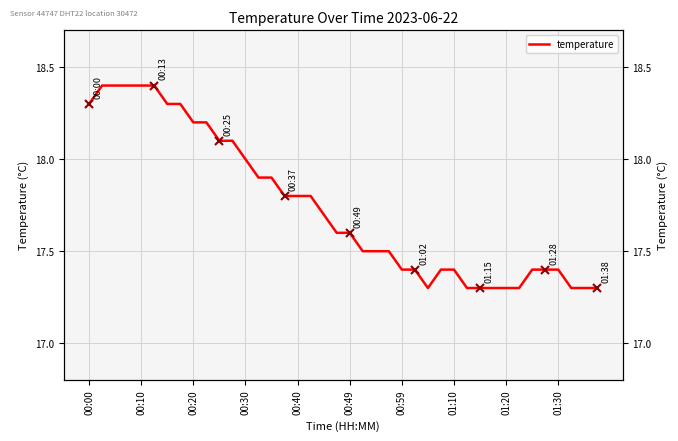

What is the minimum value shown in the chart?

17.3